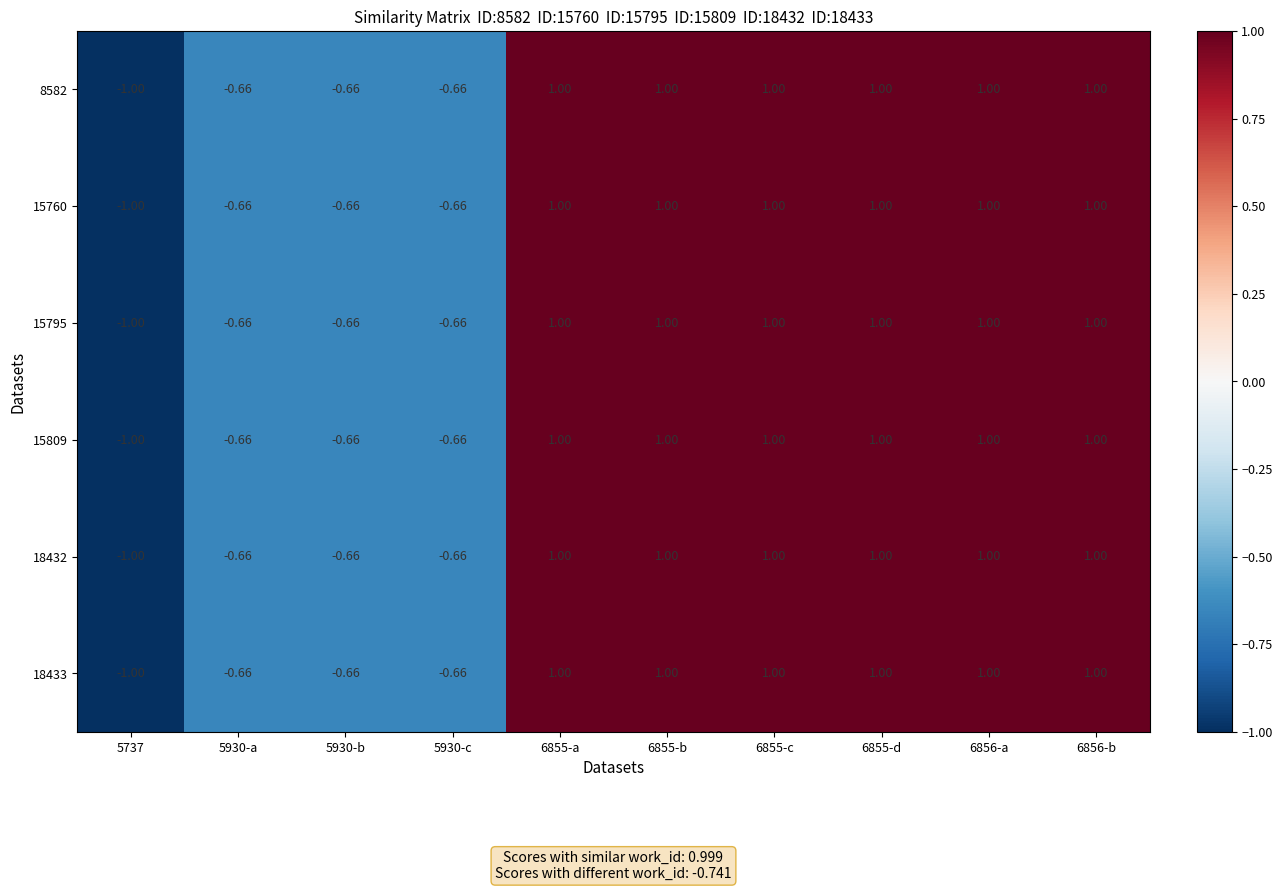

Is the value of 15760 at 5930-a greater than the value of 15809 at 6855-c?

No